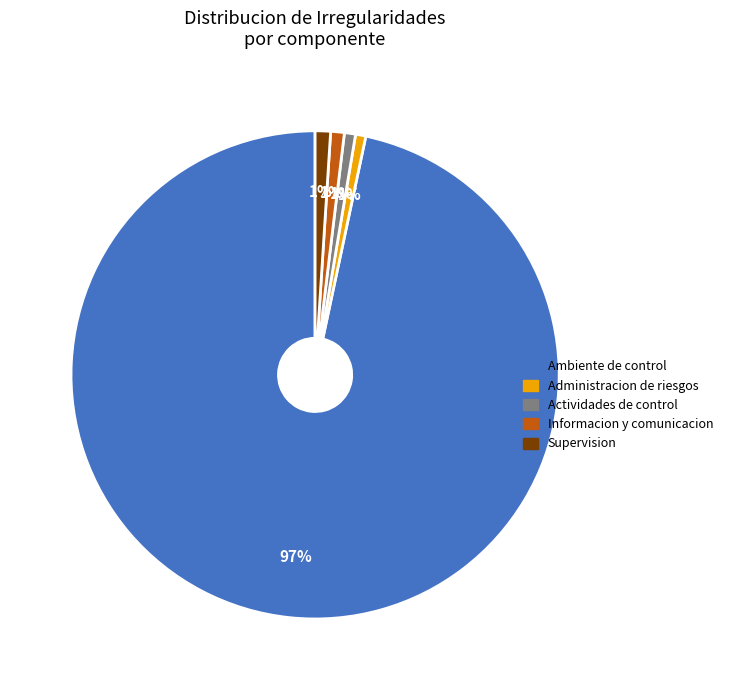

To the nearest percent, what is the average slice percentage?

20%